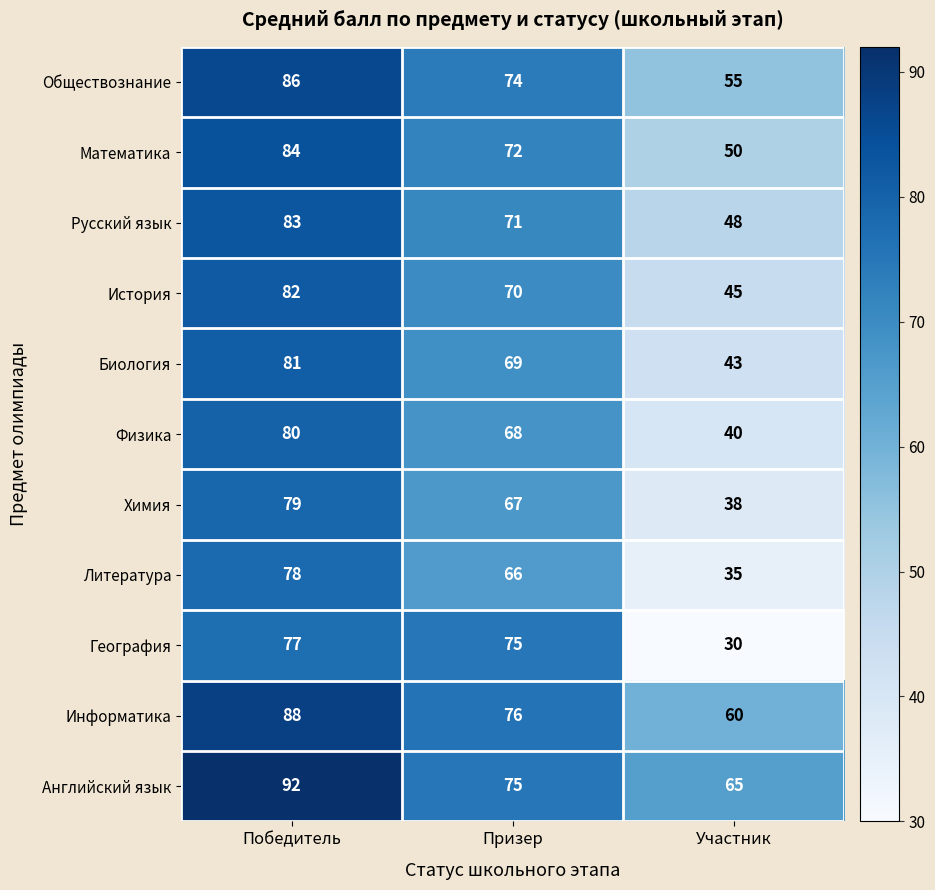

How many categories are shown in the chart?

3